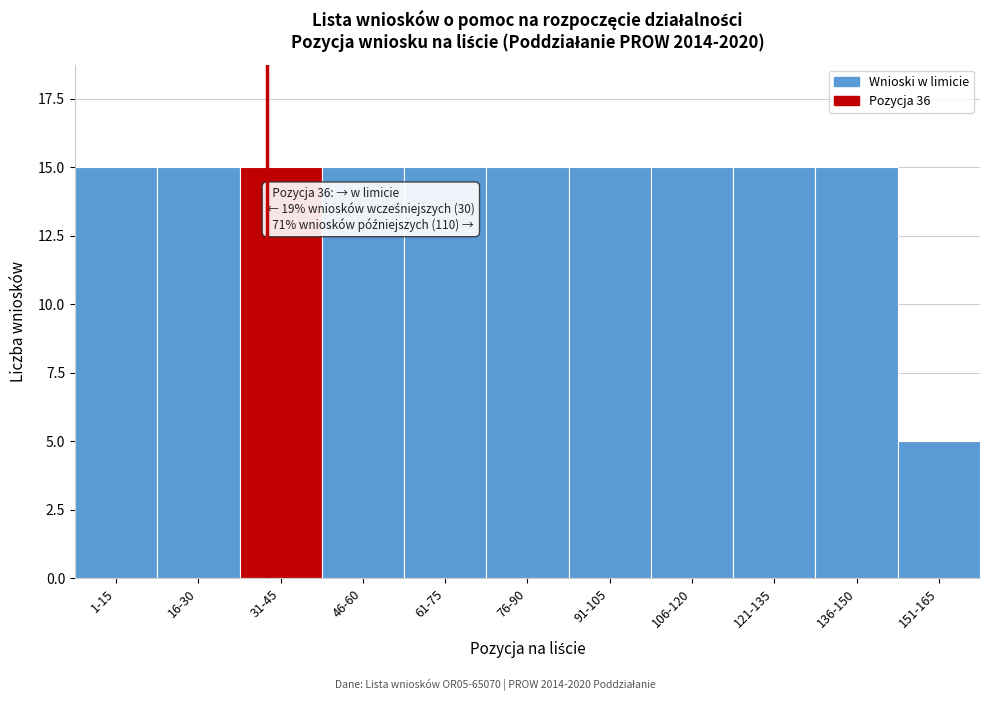

Reading left to right, transcribe all the data shown in this chart.

15	15	15	15	15	15	15	15	15	15	5